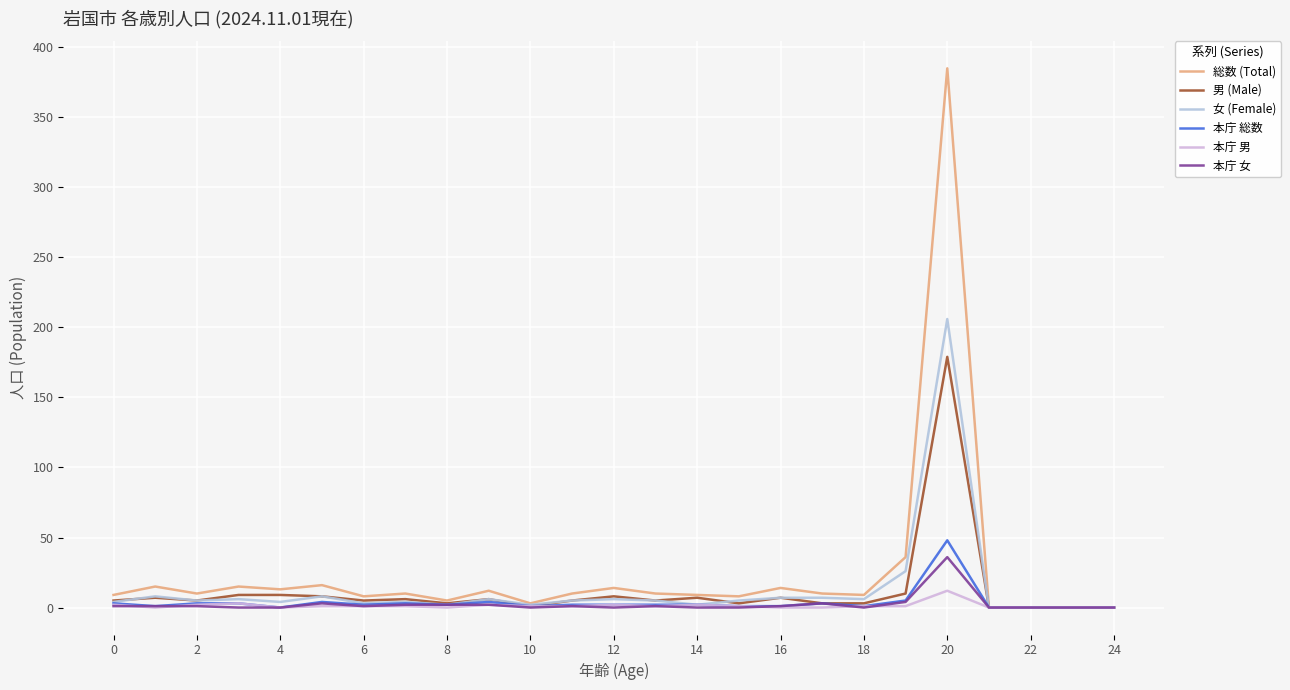

What is the sum of all 男 (Male) values?

294